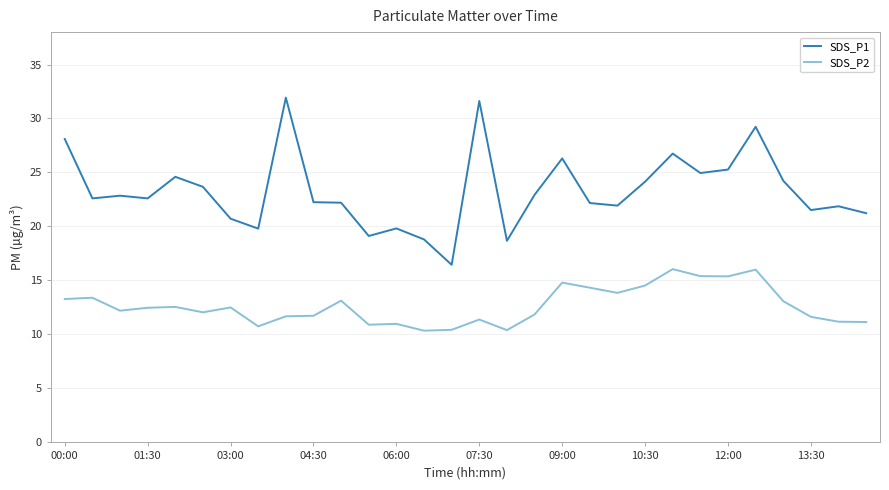

Which series has the widest spread of values?

SDS_P1